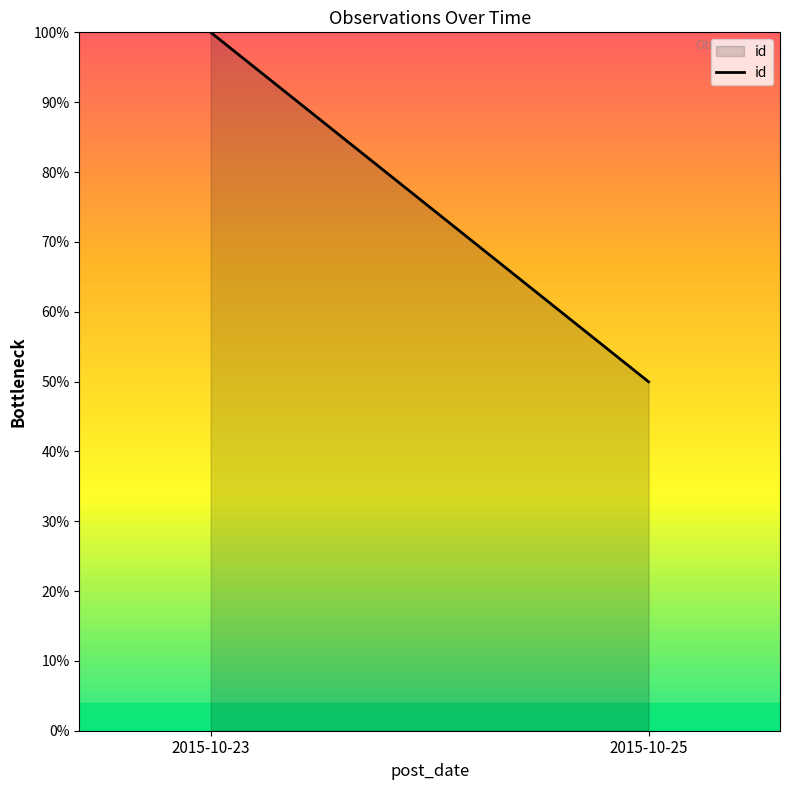

List the labels in order of value, smallest first.

2015-10-25, 2015-10-23